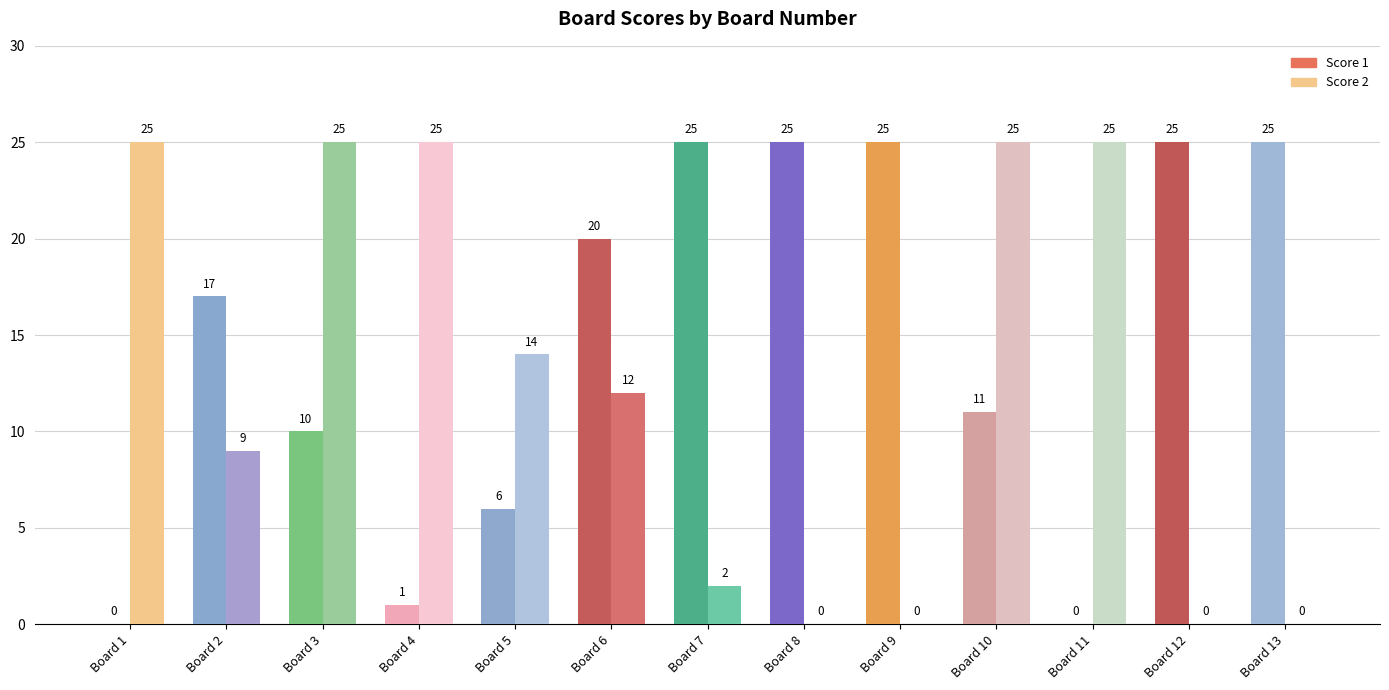

What is the maximum value for Score 2?

25